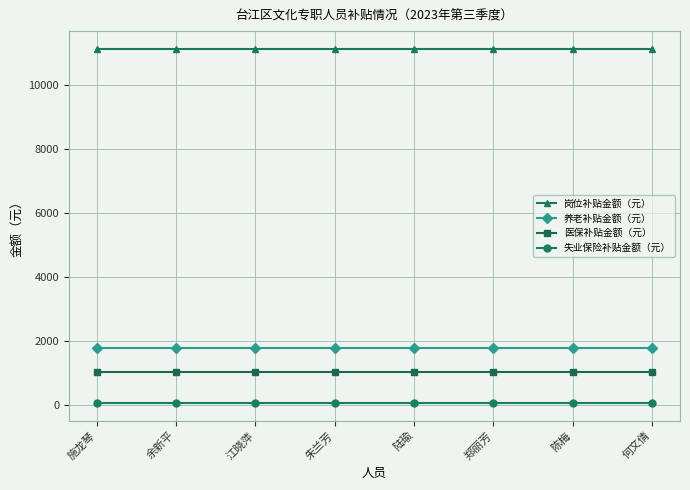

What position from the right is 施龙琴?

8